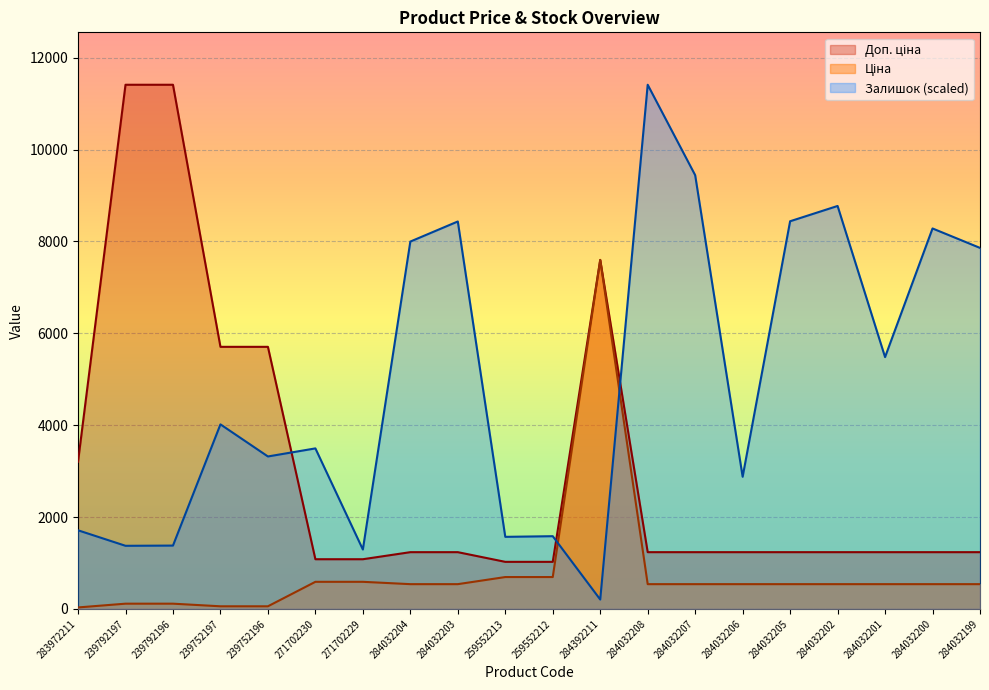

Does the chart display data point markers on the line(s)?

No